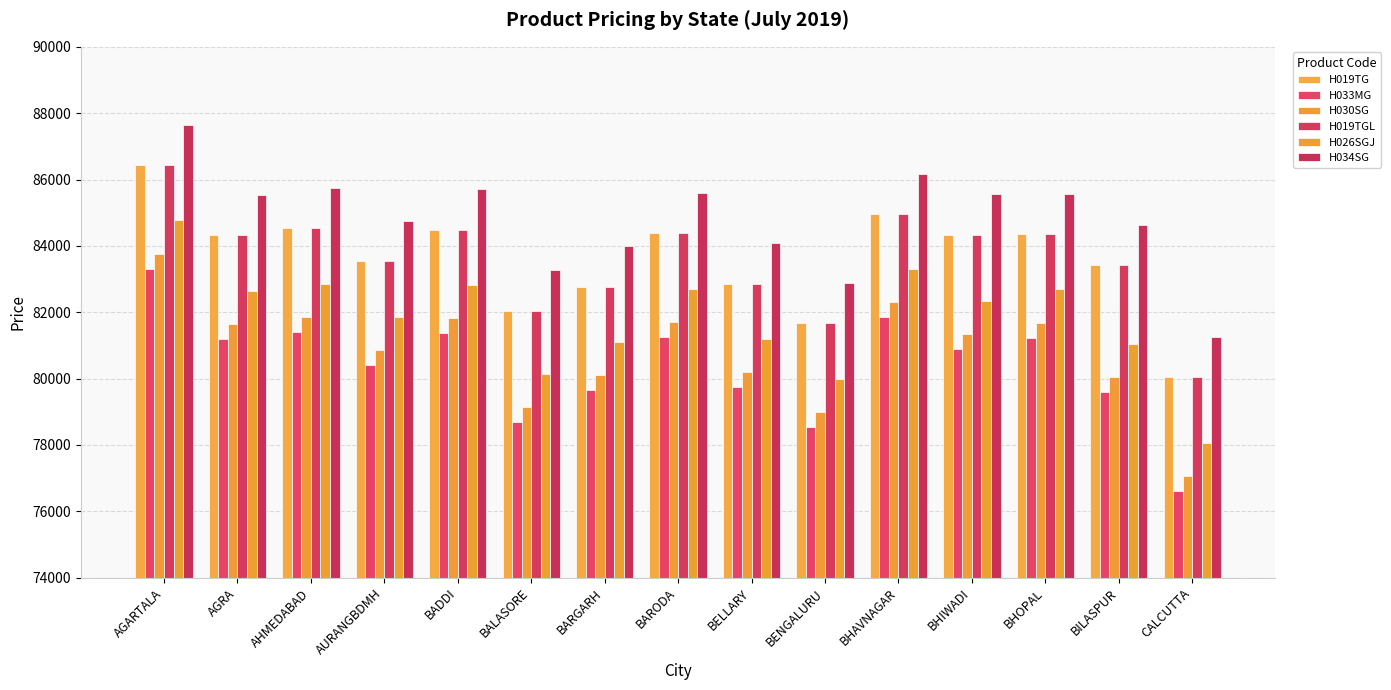

Reading left to right, what are all the values shown in this chart?

H019TG: 86439	84314	84536	83538	84490	82051	82771	84388	82864	81663	84970	84342	84360	83427	80037
H033MG: 83316	81192	81413	80416	81367	78697	79649	81266	79741	78540	81848	80878	81238	79594	76600
H030SG: 83769	81644	81866	80868	81820	79150	80102	81718	80194	78993	82300	81330	81691	80046	77053
H019TGL: 86439	84314	84536	83538	84490	82051	82771	84388	82864	81663	84970	84342	84360	83427	80037
H026SGJ: 84767	82642	82864	81866	82818	80148	81099	82716	81192	79991	83298	82328	82688	81044	78051
H034SG: 87649	85524	85746	84748	85700	83261	83982	85598	84074	82873	86180	85552	85570	84637	81247